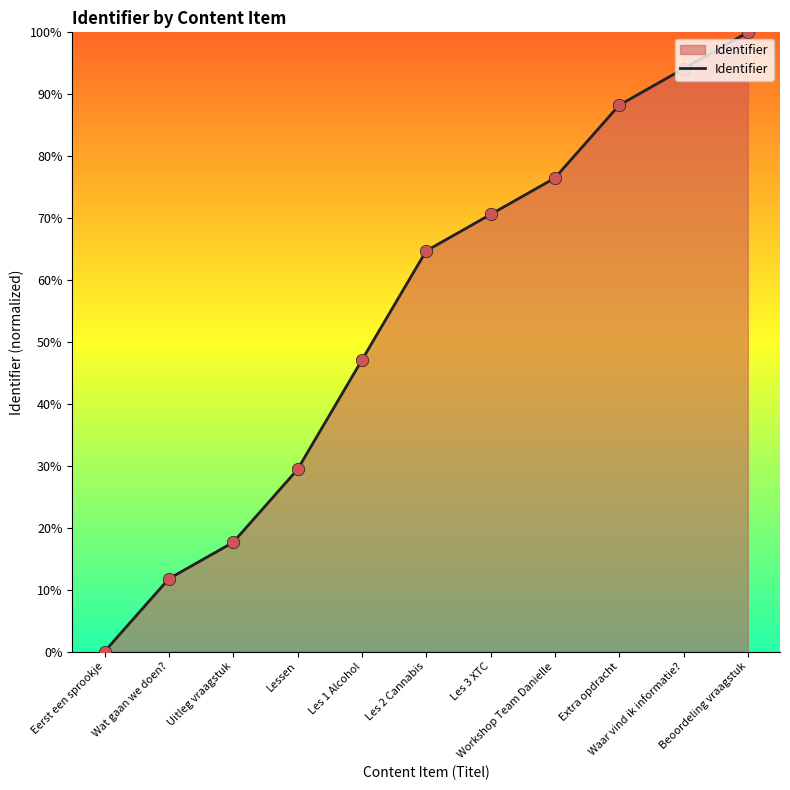

Between Wat gaan we doen? and Lessen, which is larger?

Lessen